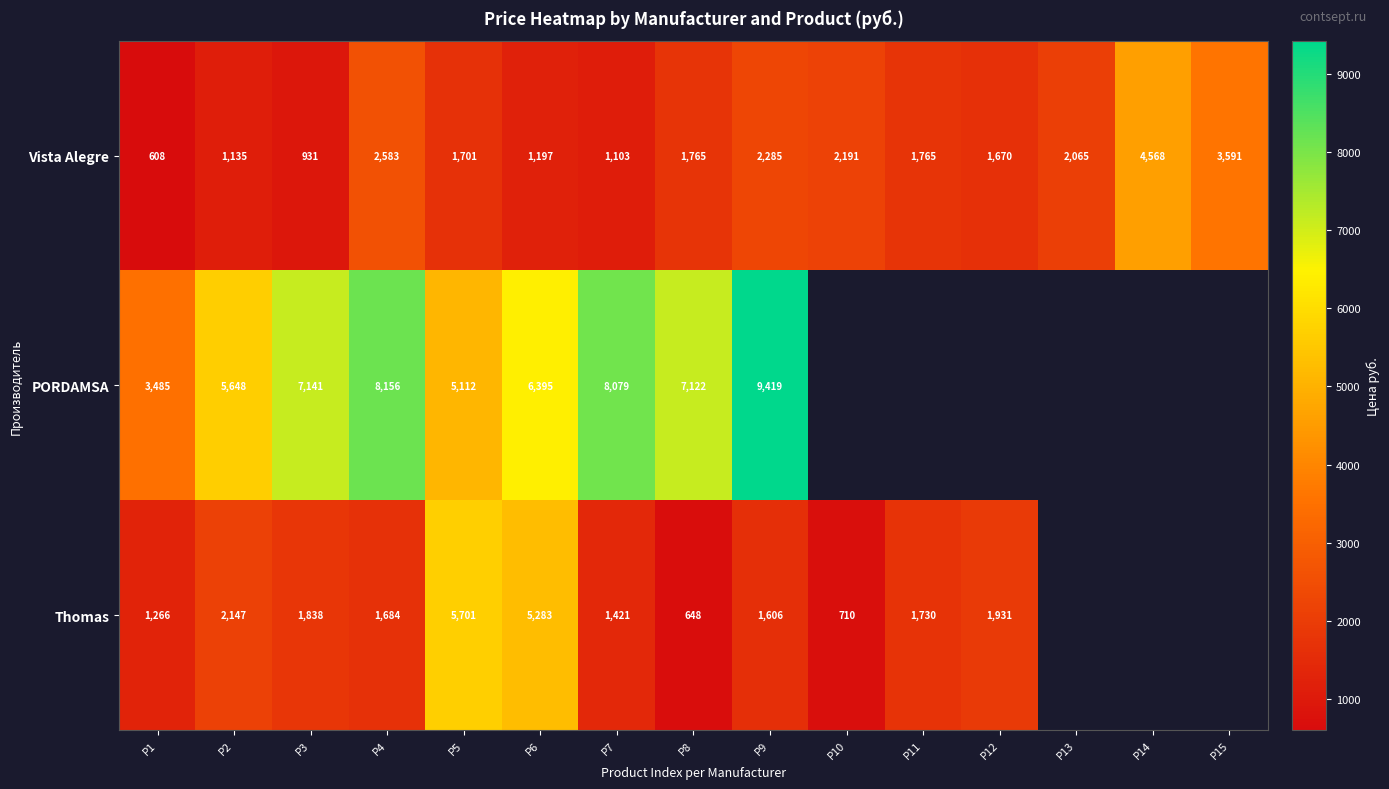

How many data points does each series have?

15